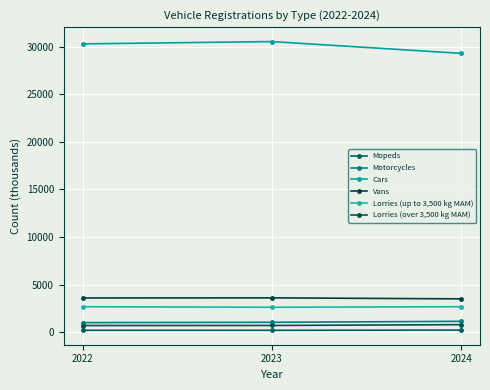

Where does the Cars series first go above 30294?

2022